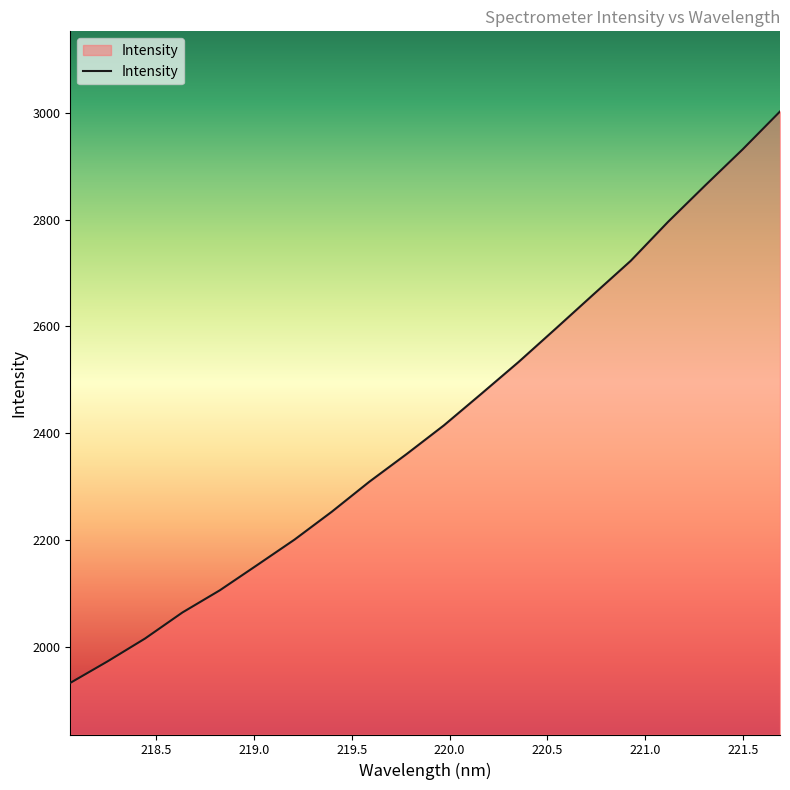

What is the difference between the maximum and minimum values?

1069.9